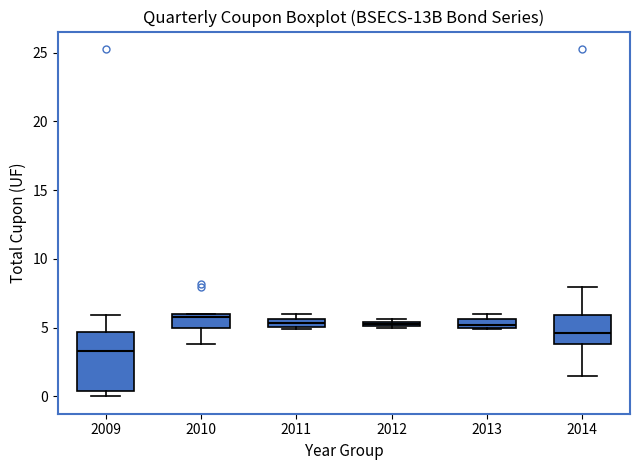

Which box is the tallest, from its lower edge to its upper edge?

2009